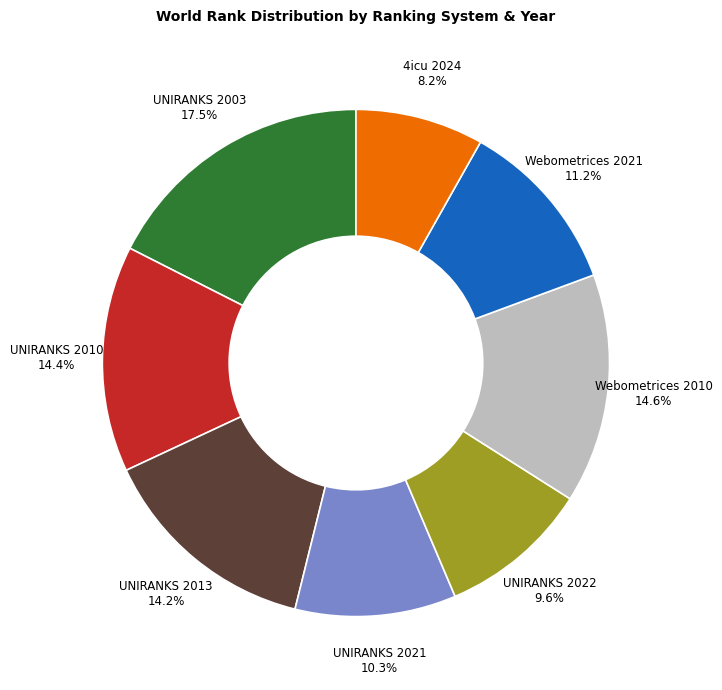

What is the largest slice in the pie chart?

UNIRANKS 2003